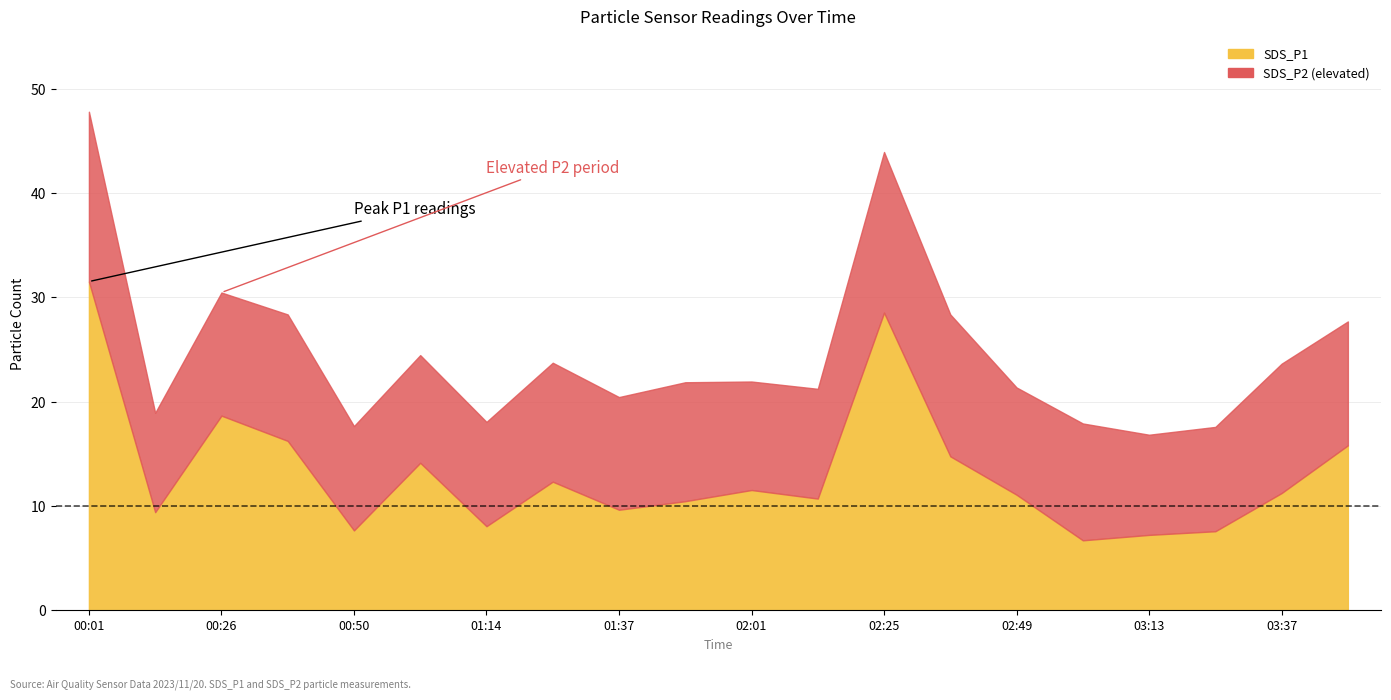

Which has a higher value, 00:14 or 03:25?

00:14